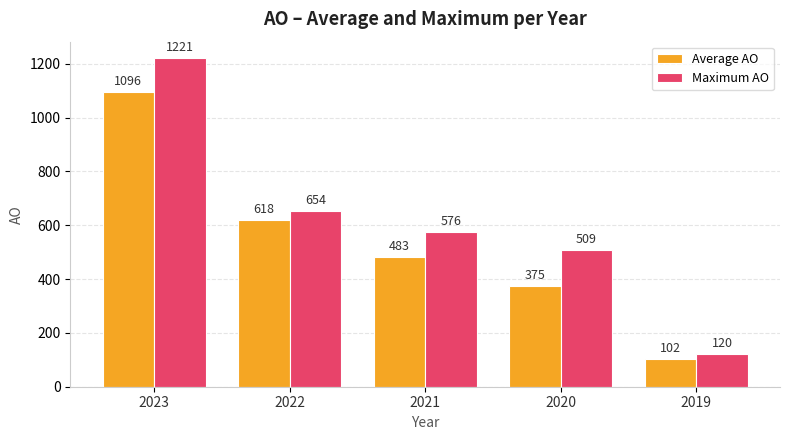

Where does the Maximum AO series first go above 576?

2023